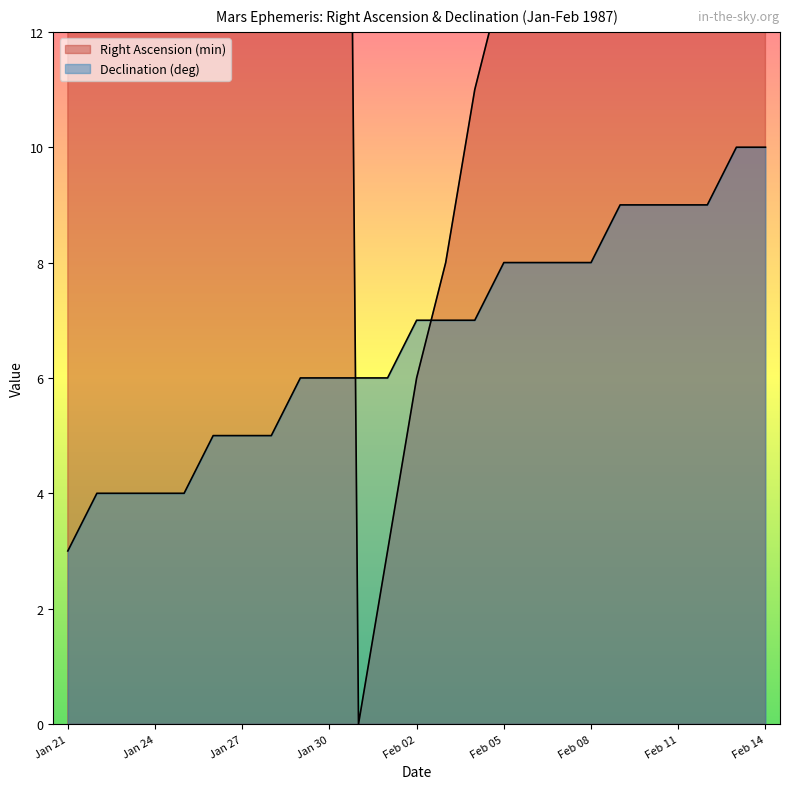

What is the difference between the highest and lowest values at Jan 25?

41